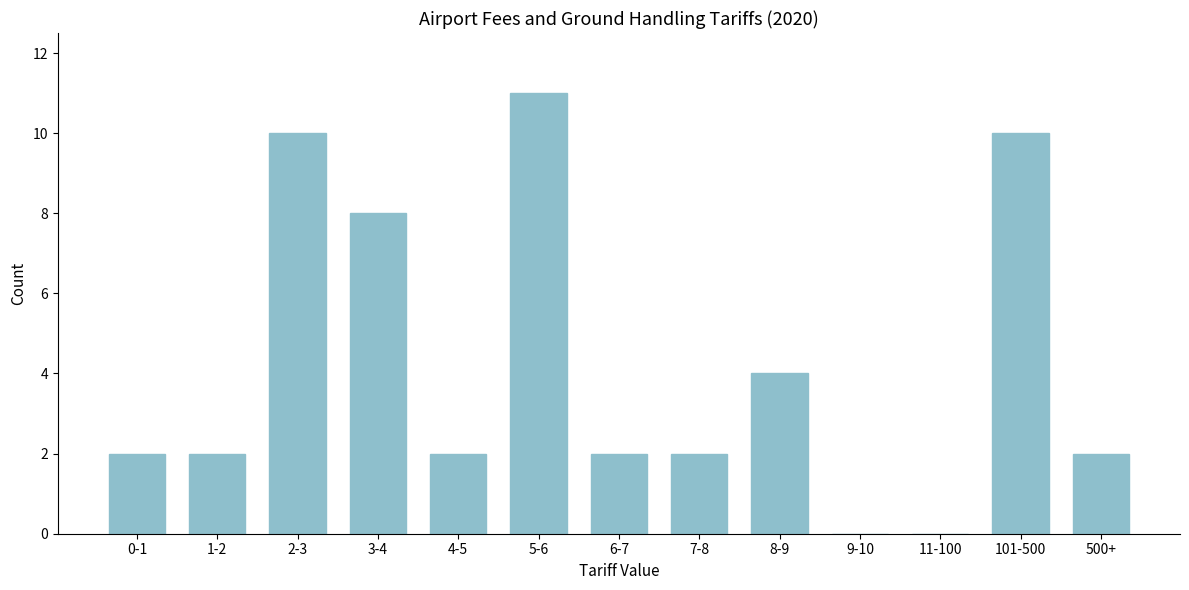

Reading left to right, what are all the values shown in this chart?

0-1=2	1-2=2	2-3=10	3-4=8	4-5=2	5-6=11	6-7=2	7-8=2	8-9=4	9-10=0	11-100=0	101-500=10	500+=2